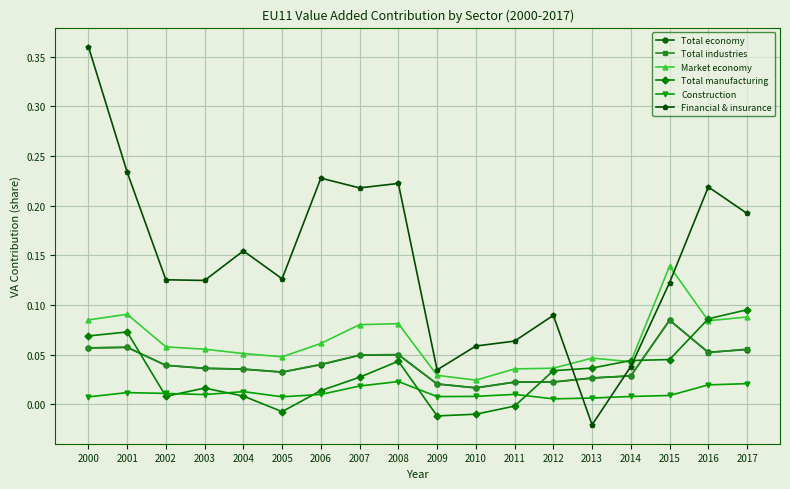

What is the sum of all Total economy values?

0.7